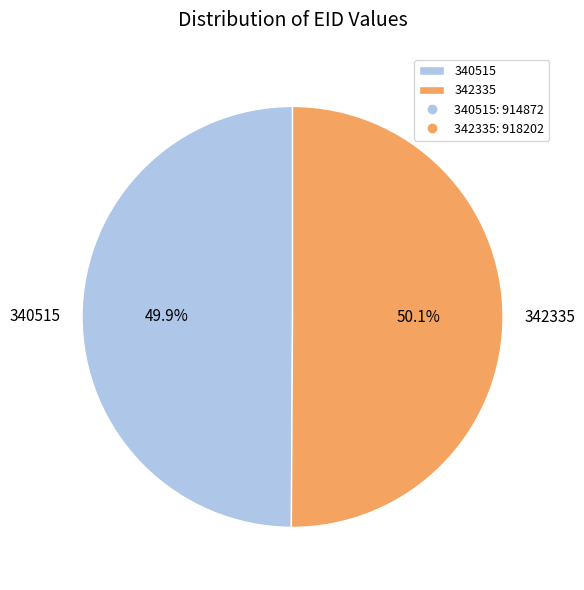

Approximately how many times larger is the value at 342335 compared to 340515?

1.0